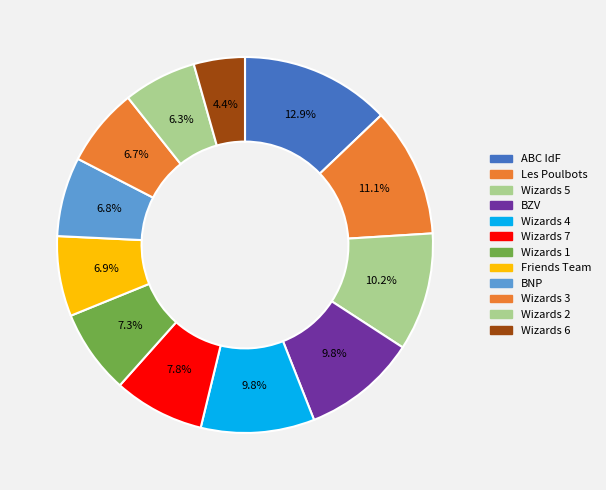

What is the change in value from Les Poulbots to Wizards 6?

-44.5